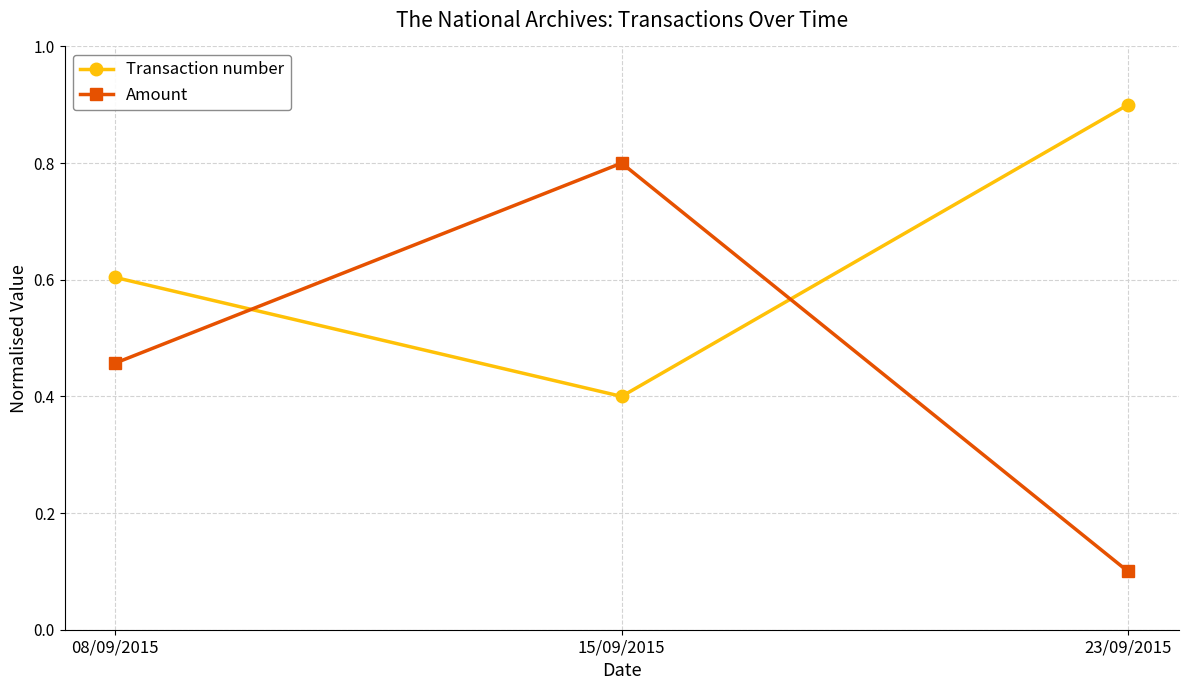

Which series has the largest total across all categories?

Transaction number